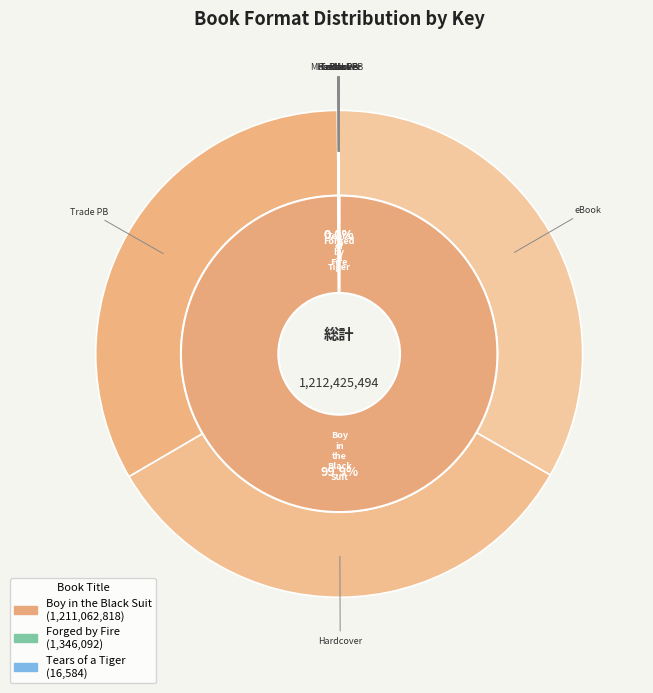

How many slices are in this pie chart?

10